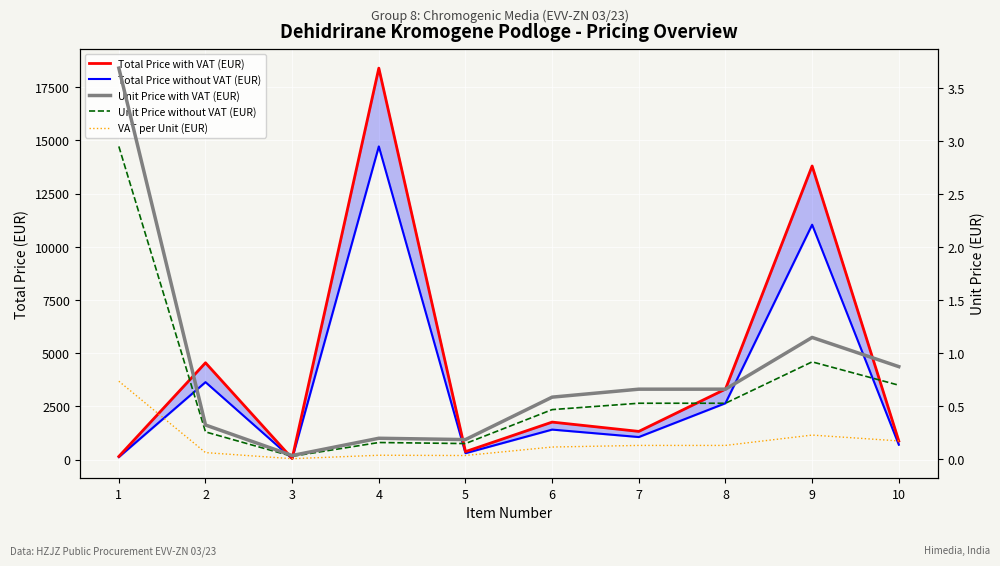

How many lines are shown in the chart?

5